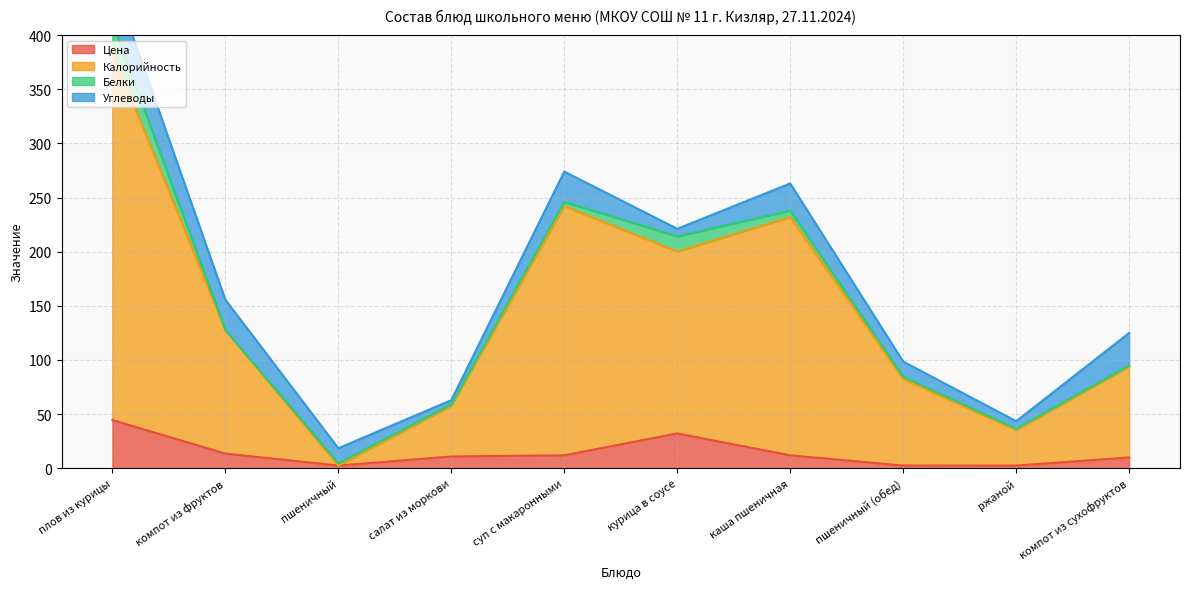

Read the Цена value at суп с макаронными.

12.0